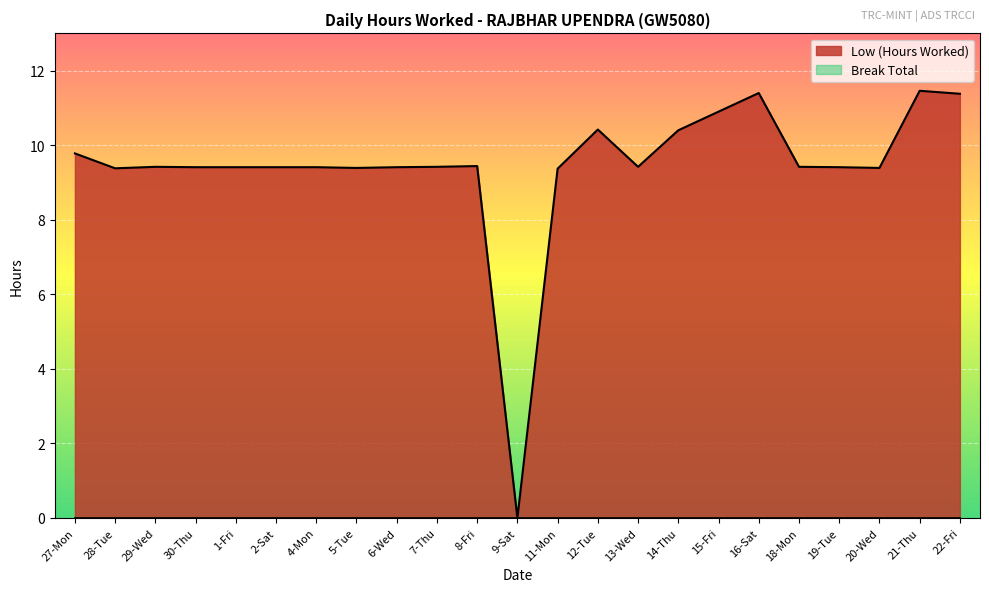

Rank the categories by value from highest to lowest.

21-Thu, 16-Sat, 22-Fri, 15-Fri, 12-Tue, 14-Thu, 27-Mon, 8-Fri, 29-Wed, 7-Thu, 13-Wed, 18-Mon, 30-Thu, 1-Fri, 2-Sat, 4-Mon, 6-Wed, 19-Tue, 5-Tue, 20-Wed, 28-Tue, 11-Mon, 9-Sat